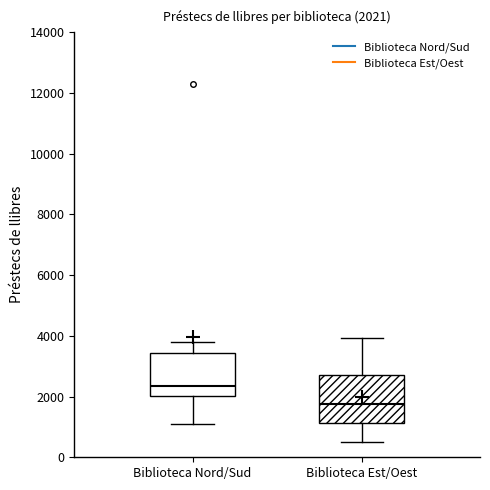

Which box's median line is the highest?

Biblioteca Nord/Sud